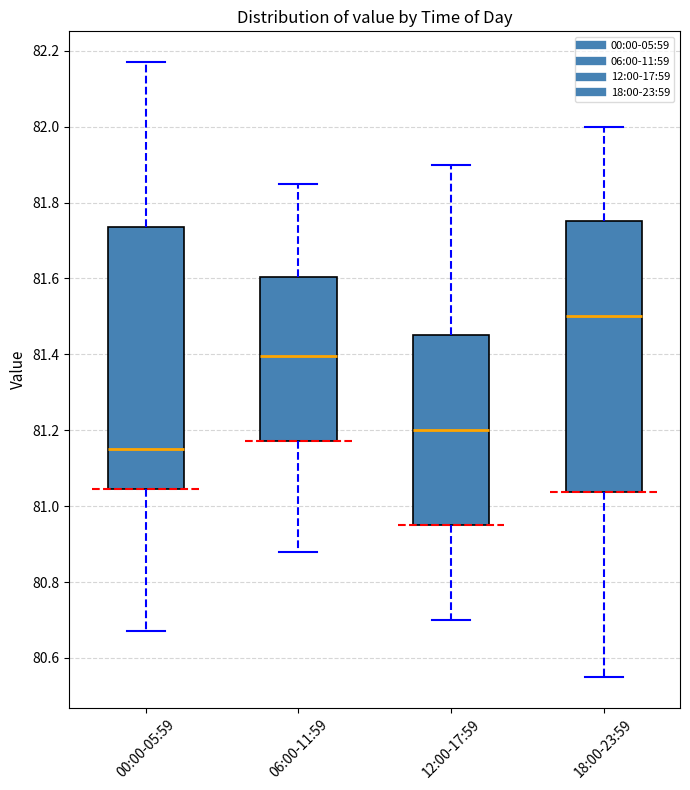

Which box has the lowest median line?

00:00-05:59